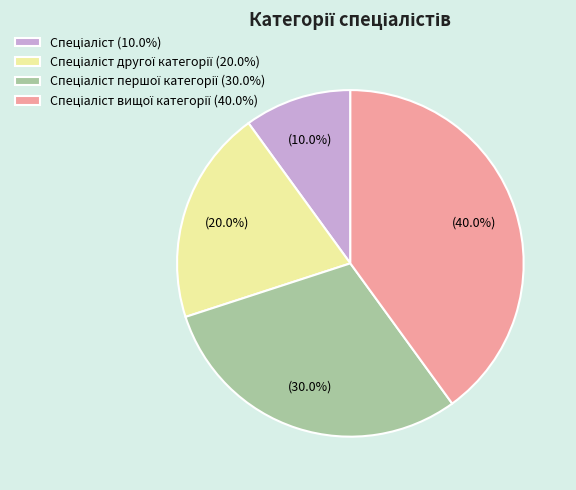

Does any single category account for the majority?

No